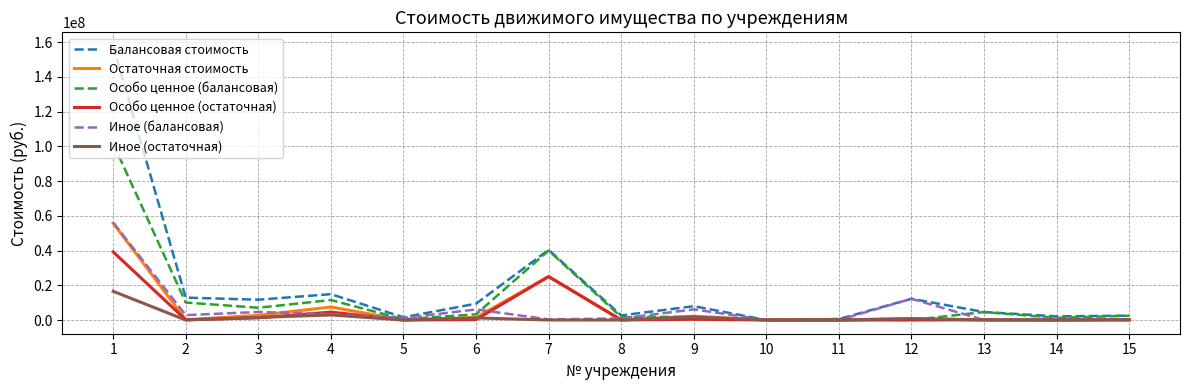

Which series has the largest range (max minus min)?

Балансовая стоимость